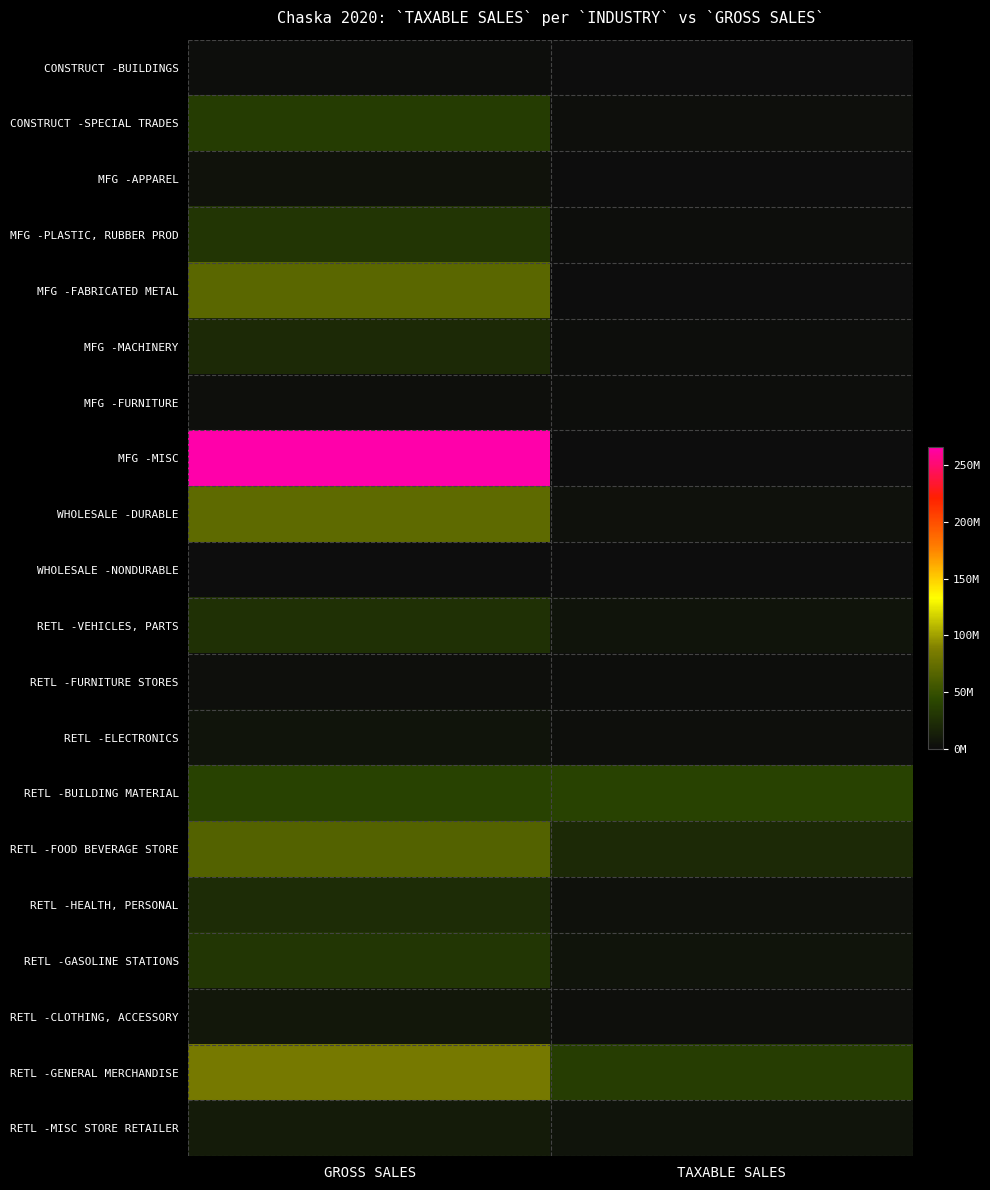

What is the spread (max minus min) of values at GROSS SALES?

264948515